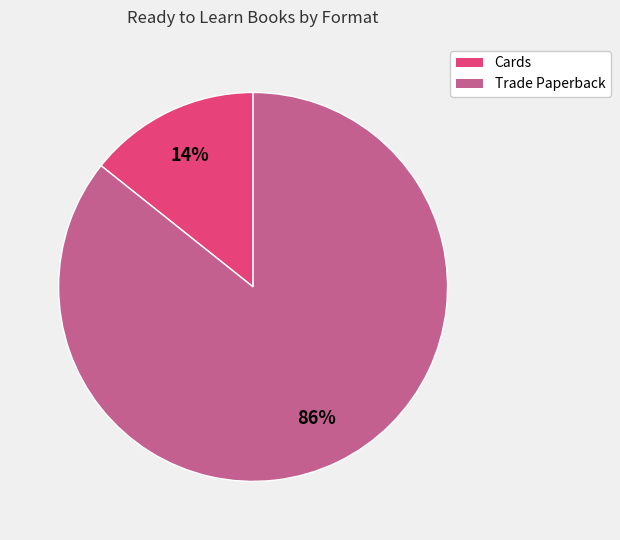

Is there any slice that represents more than half of the pie?

Yes